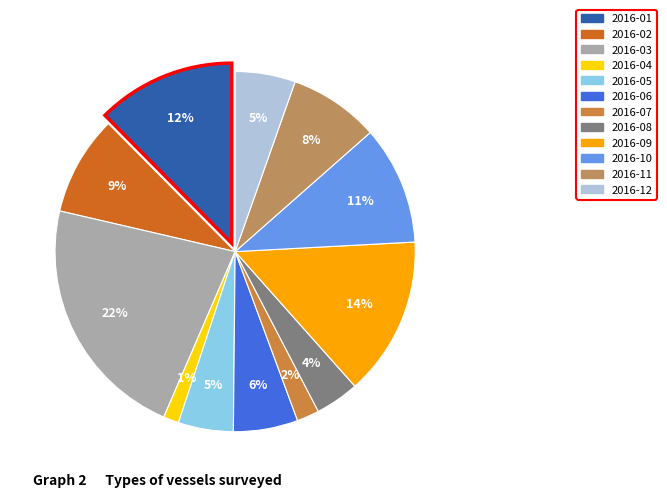

Does any single category account for the majority?

No